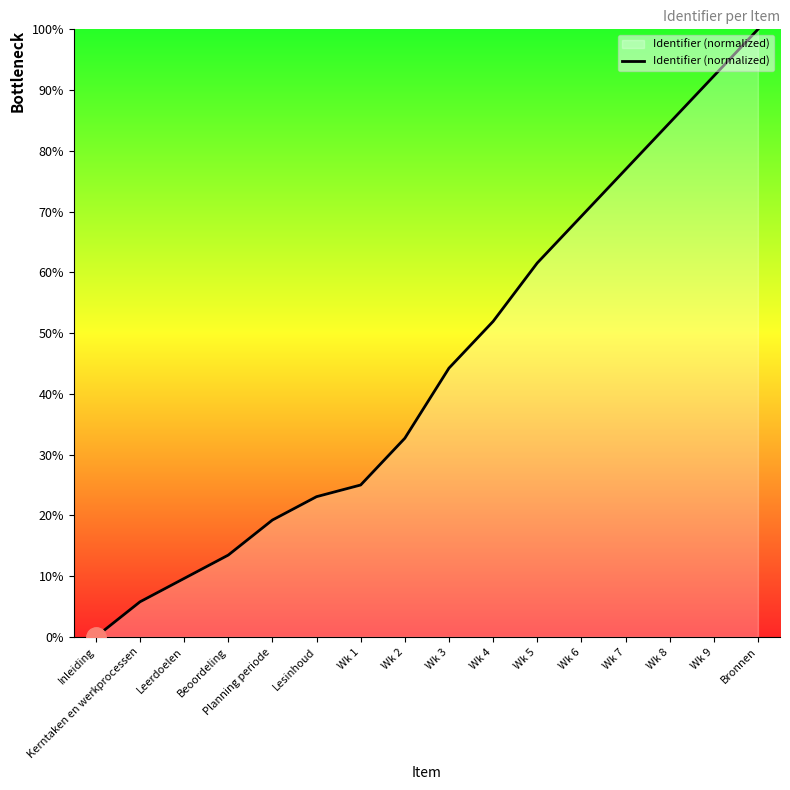

What is the sum of the values at Wk 2 and Bronnen?

132.7